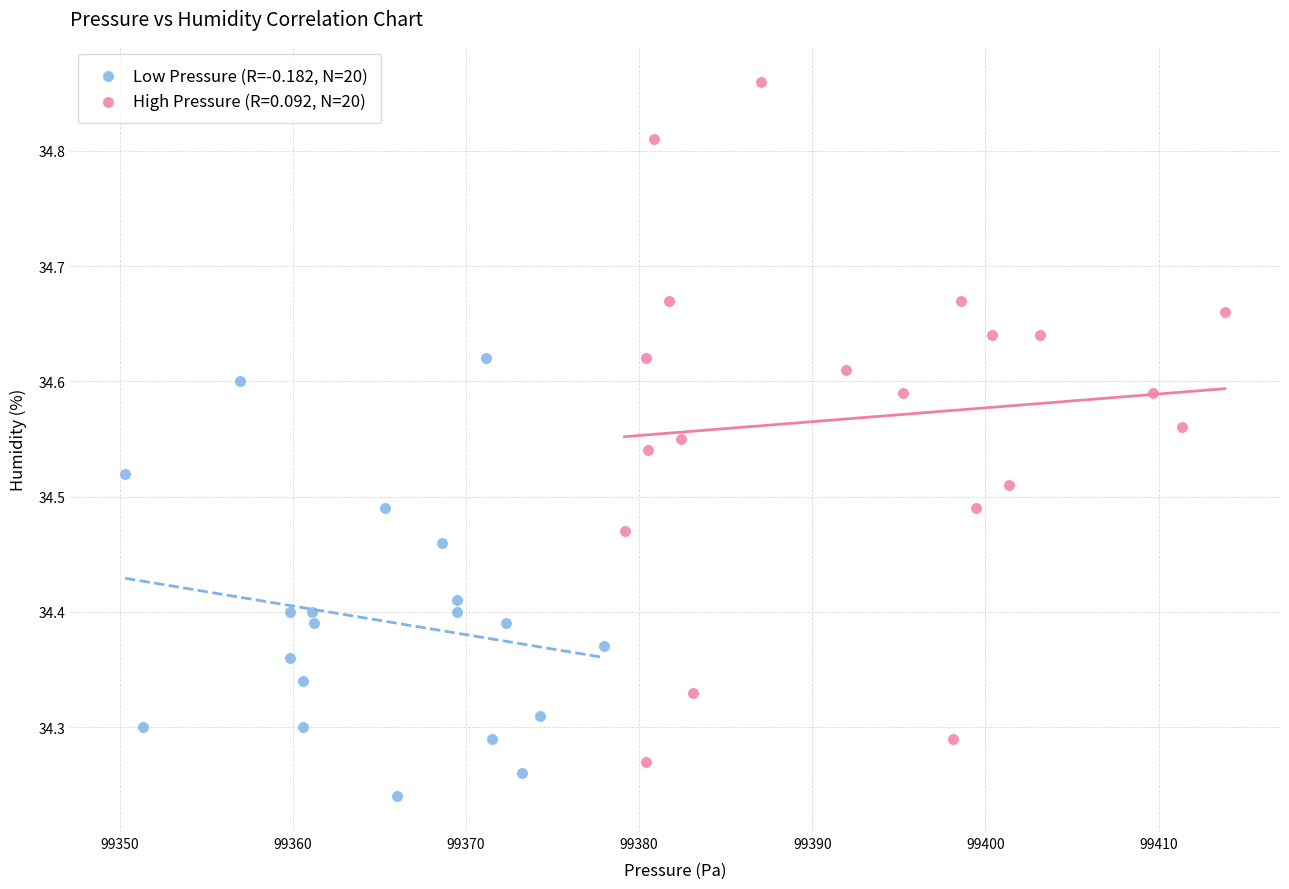

Which series contains the lowest Y value?

Low Pressure (R=-0.182, N=20)